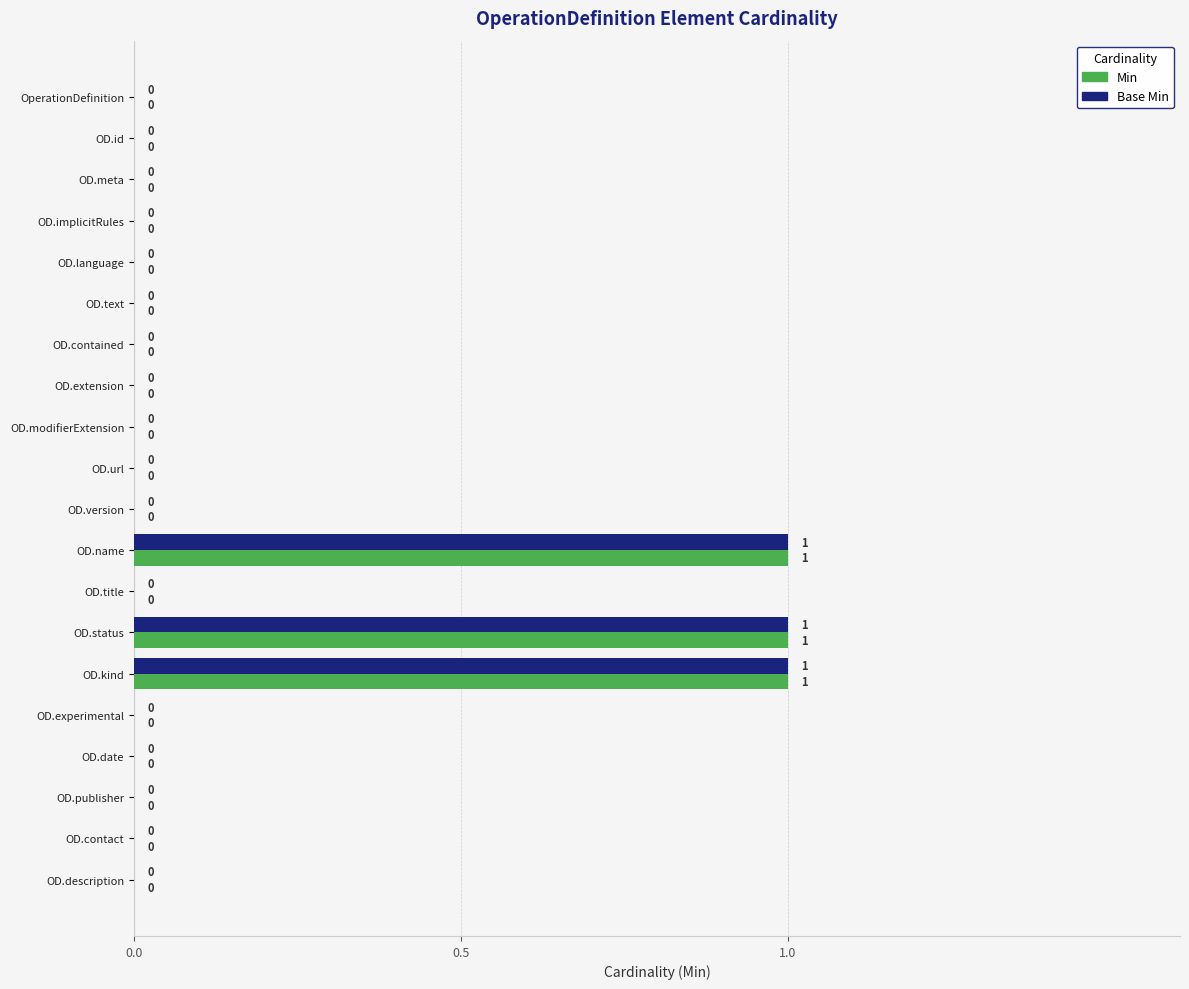

What is the sum of all Min values?

3